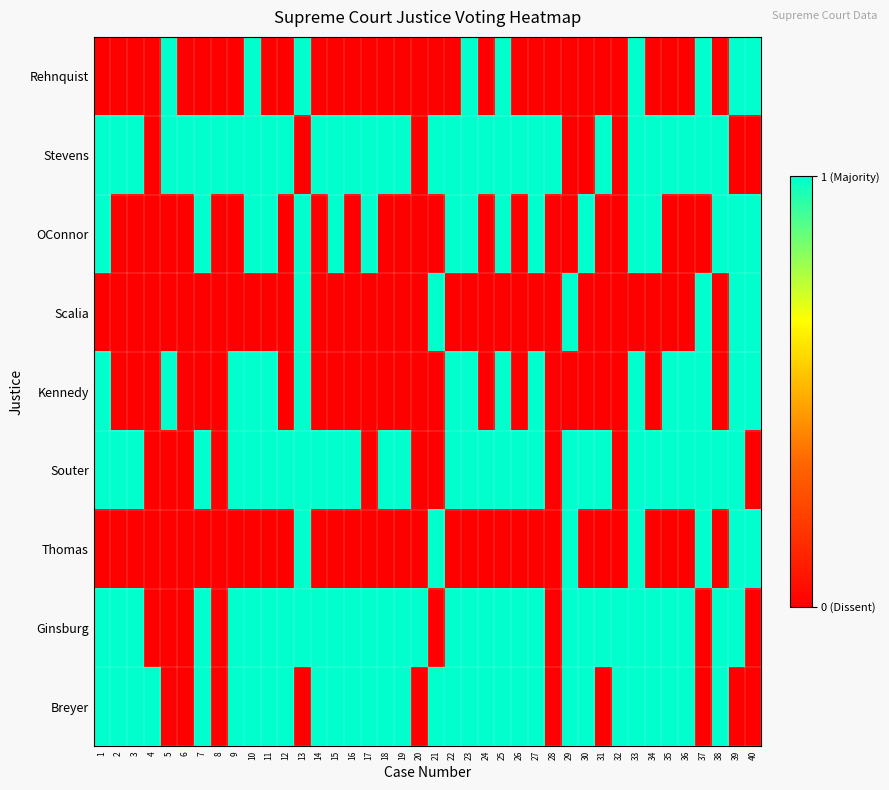

Reading left to right, transcribe all the data shown in this chart.

Rehnquist: 1=0	2=0	3=0	4=0	5=1	6=0	7=0	8=0	9=0	10=1	11=0	12=0	13=1	14=0	15=0	16=0	17=0	18=0	19=0	20=0	21=0	22=0	23=1	24=0	25=1	26=0	27=0	28=0	29=0	30=0	31=0	32=0	33=1	34=0	35=0	36=0	37=1	38=0	39=1	40=1
Stevens: 1=1	2=1	3=1	4=0	5=1	6=1	7=1	8=1	9=1	10=1	11=1	12=1	13=0	14=1	15=1	16=1	17=1	18=1	19=1	20=0	21=1	22=1	23=1	24=1	25=1	26=1	27=1	28=1	29=0	30=0	31=1	32=0	33=1	34=1	35=1	36=1	37=1	38=1	39=0	40=0
OConnor: 1=1	2=0	3=0	4=0	5=0	6=0	7=1	8=0	9=0	10=1	11=1	12=0	13=1	14=0	15=1	16=0	17=1	18=0	19=0	20=0	21=0	22=1	23=1	24=0	25=1	26=0	27=1	28=0	29=0	30=1	31=0	32=0	33=1	34=1	35=0	36=0	37=0	38=1	39=1	40=1
Scalia: 1=0	2=0	3=0	4=0	5=0	6=0	7=0	8=0	9=0	10=0	11=0	12=0	13=1	14=0	15=0	16=0	17=0	18=0	19=0	20=0	21=1	22=0	23=0	24=0	25=0	26=0	27=0	28=0	29=1	30=0	31=0	32=0	33=0	34=0	35=0	36=0	37=1	38=0	39=1	40=1
Kennedy: 1=1	2=0	3=0	4=0	5=1	6=0	7=0	8=0	9=1	10=1	11=1	12=0	13=1	14=0	15=0	16=0	17=0	18=0	19=0	20=0	21=0	22=1	23=1	24=0	25=1	26=0	27=1	28=0	29=0	30=0	31=0	32=0	33=1	34=0	35=1	36=1	37=1	38=0	39=1	40=1
Souter: 1=1	2=1	3=1	4=0	5=0	6=0	7=1	8=0	9=1	10=1	11=1	12=1	13=1	14=1	15=1	16=1	17=0	18=1	19=1	20=0	21=0	22=1	23=1	24=1	25=1	26=1	27=1	28=0	29=1	30=1	31=1	32=0	33=1	34=1	35=1	36=1	37=1	38=1	39=1	40=0
Thomas: 1=0	2=0	3=0	4=0	5=0	6=0	7=0	8=0	9=0	10=0	11=0	12=0	13=1	14=0	15=0	16=0	17=0	18=0	19=0	20=0	21=1	22=0	23=0	24=0	25=0	26=0	27=0	28=0	29=1	30=0	31=0	32=0	33=1	34=0	35=0	36=0	37=1	38=0	39=1	40=1
Ginsburg: 1=1	2=1	3=1	4=0	5=0	6=0	7=1	8=0	9=1	10=1	11=1	12=1	13=1	14=1	15=1	16=1	17=1	18=1	19=1	20=1	21=0	22=1	23=1	24=1	25=1	26=1	27=1	28=0	29=1	30=1	31=1	32=1	33=1	34=1	35=1	36=1	37=0	38=1	39=1	40=0
Breyer: 1=1	2=1	3=1	4=1	5=0	6=0	7=1	8=0	9=1	10=1	11=1	12=1	13=0	14=1	15=1	16=1	17=1	18=1	19=1	20=0	21=1	22=1	23=1	24=1	25=1	26=1	27=1	28=0	29=1	30=1	31=0	32=1	33=1	34=1	35=1	36=1	37=0	38=1	39=0	40=0